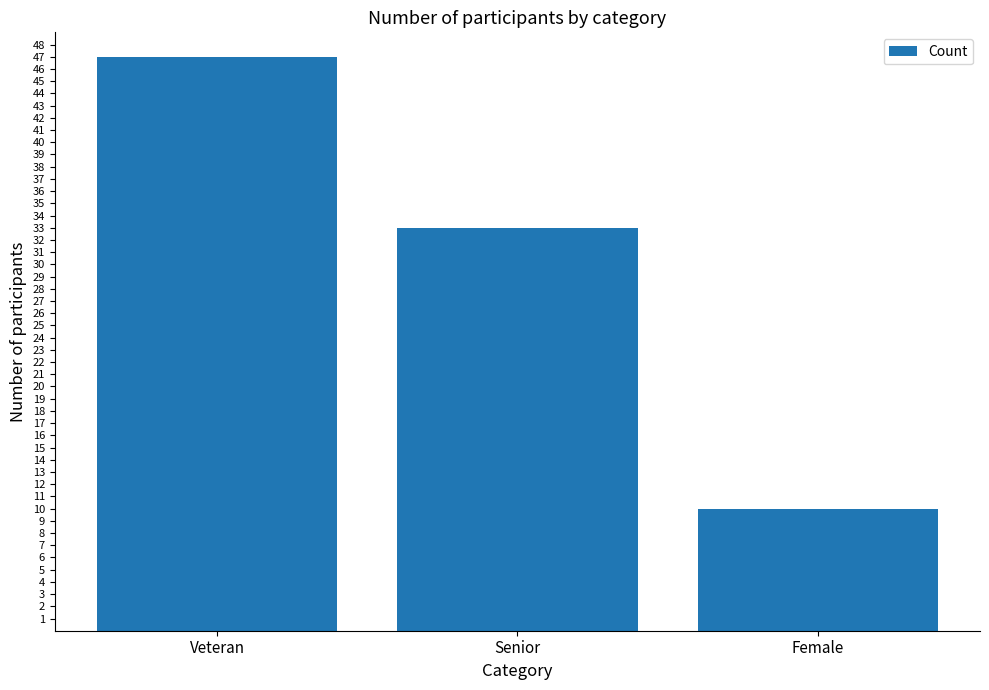

List the labels in order of value, largest first.

Veteran, Senior, Female